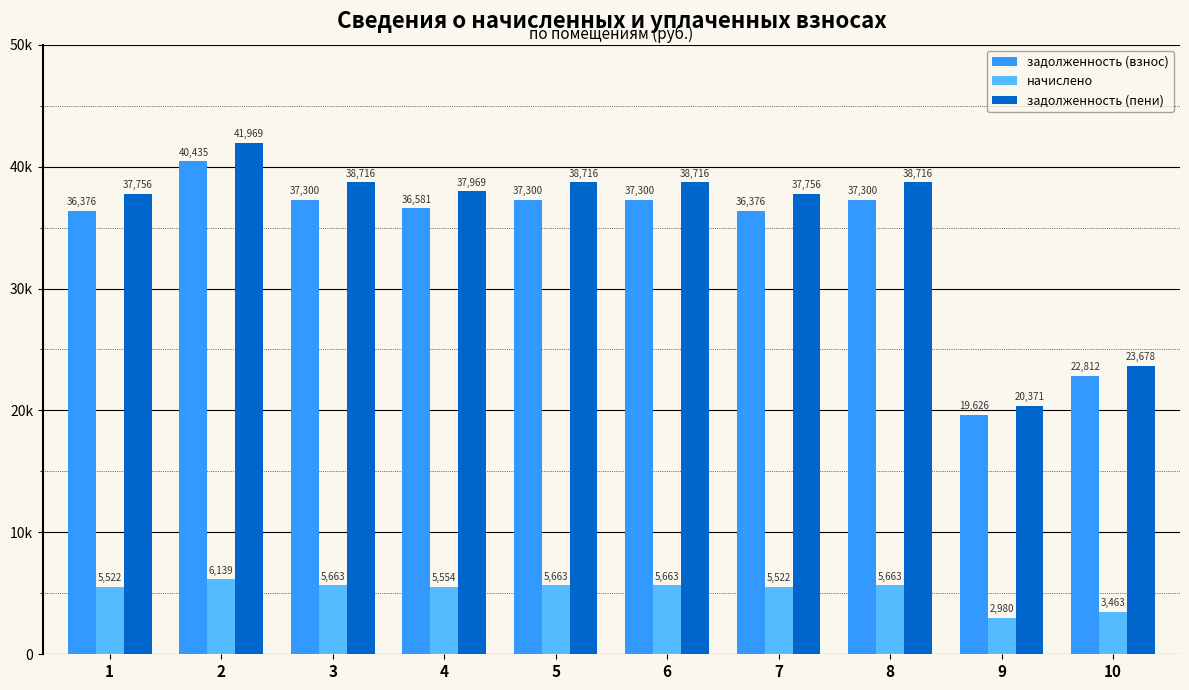

Rank the series by their maximum value, from highest to lowest.

задолженность (пени), задолженность (взнос), начислено